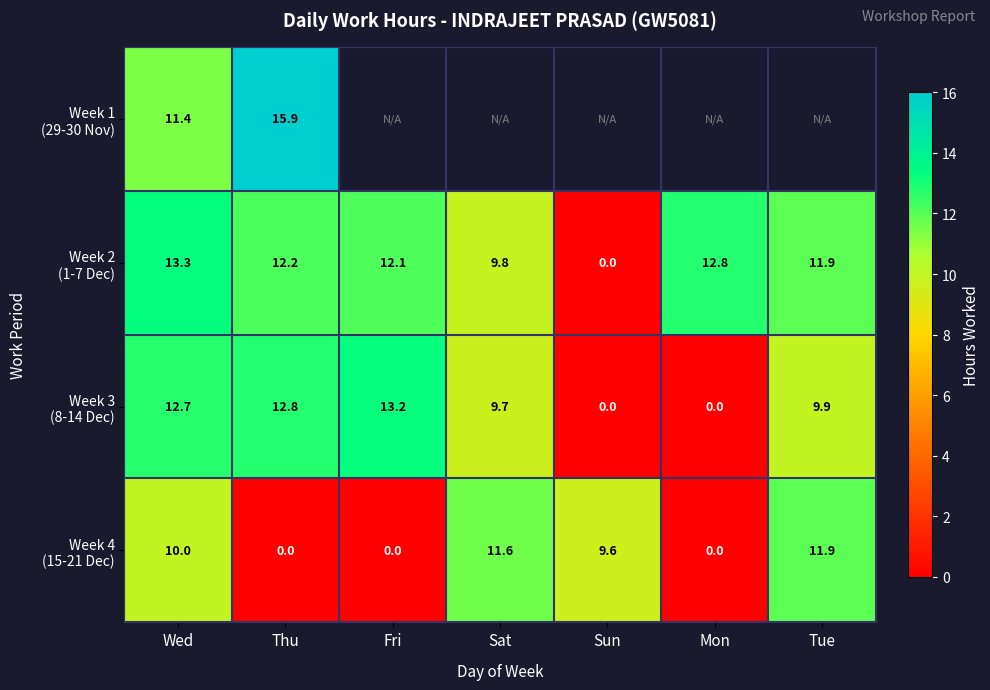

What is the difference between the highest and lowest values at Wed?

3.3